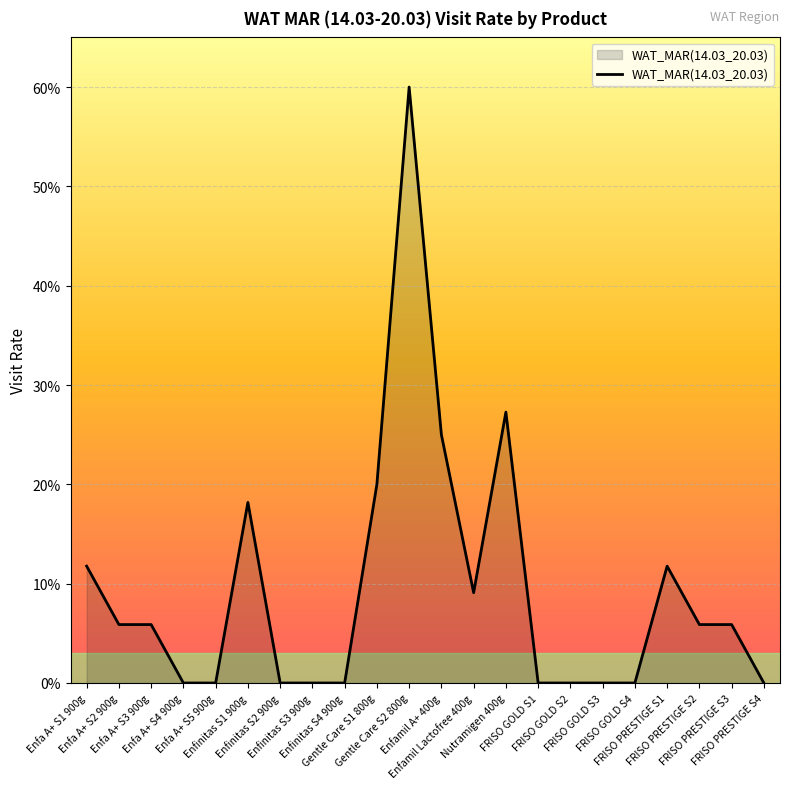

What is the change in value from Enfinitas S1 900g to FRISO PRESTIGE S3?

-0.1